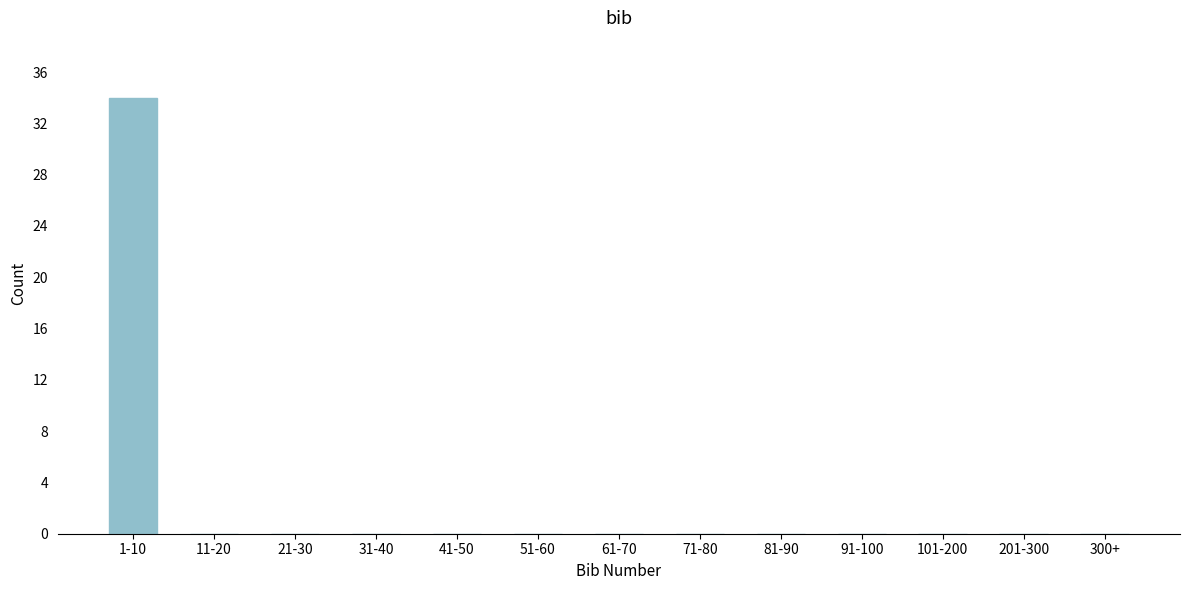

Reading left to right, what are all the values shown in this chart?

1-10=34	11-20=0	21-30=0	31-40=0	41-50=0	51-60=0	61-70=0	71-80=0	81-90=0	91-100=0	101-200=0	201-300=0	300+=0